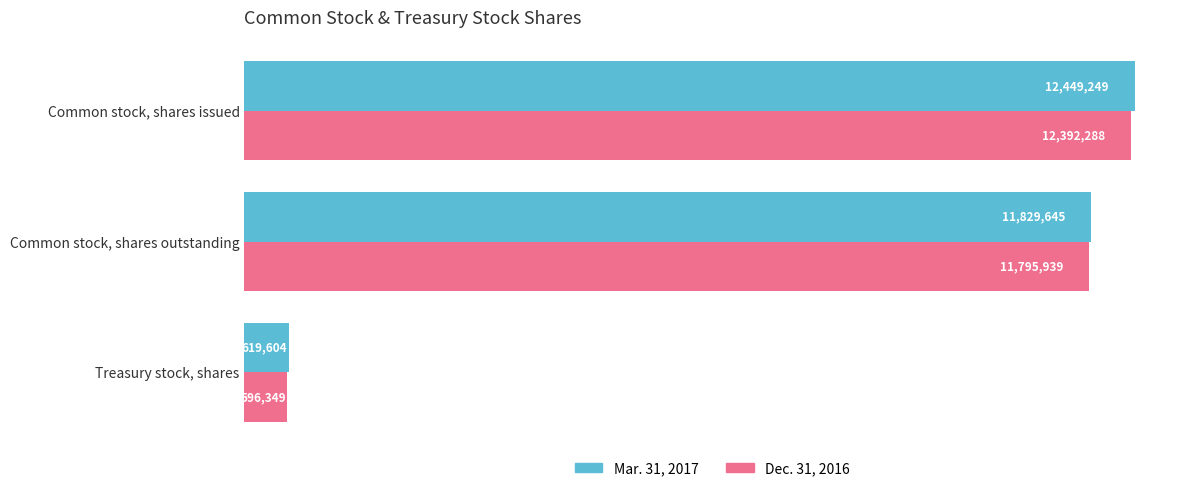

At how many categories does at least one series exceed 6081178?

2